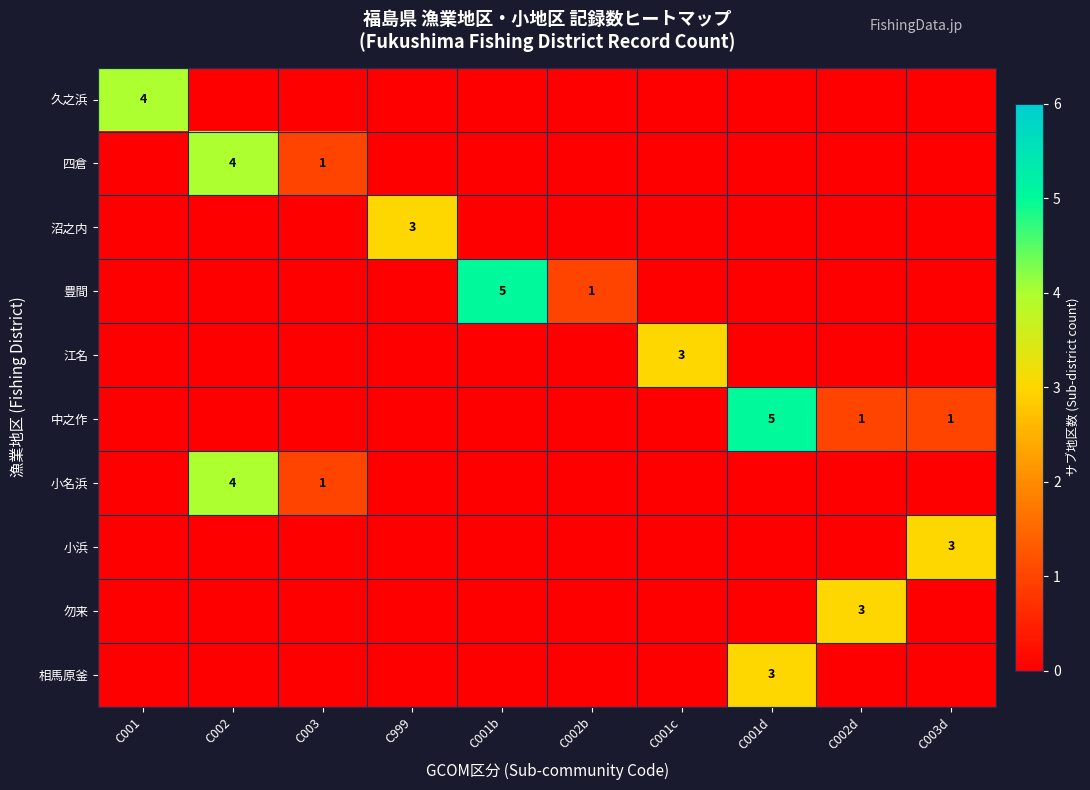

True or false: 豊間 has a value of 7 at C001b.

False